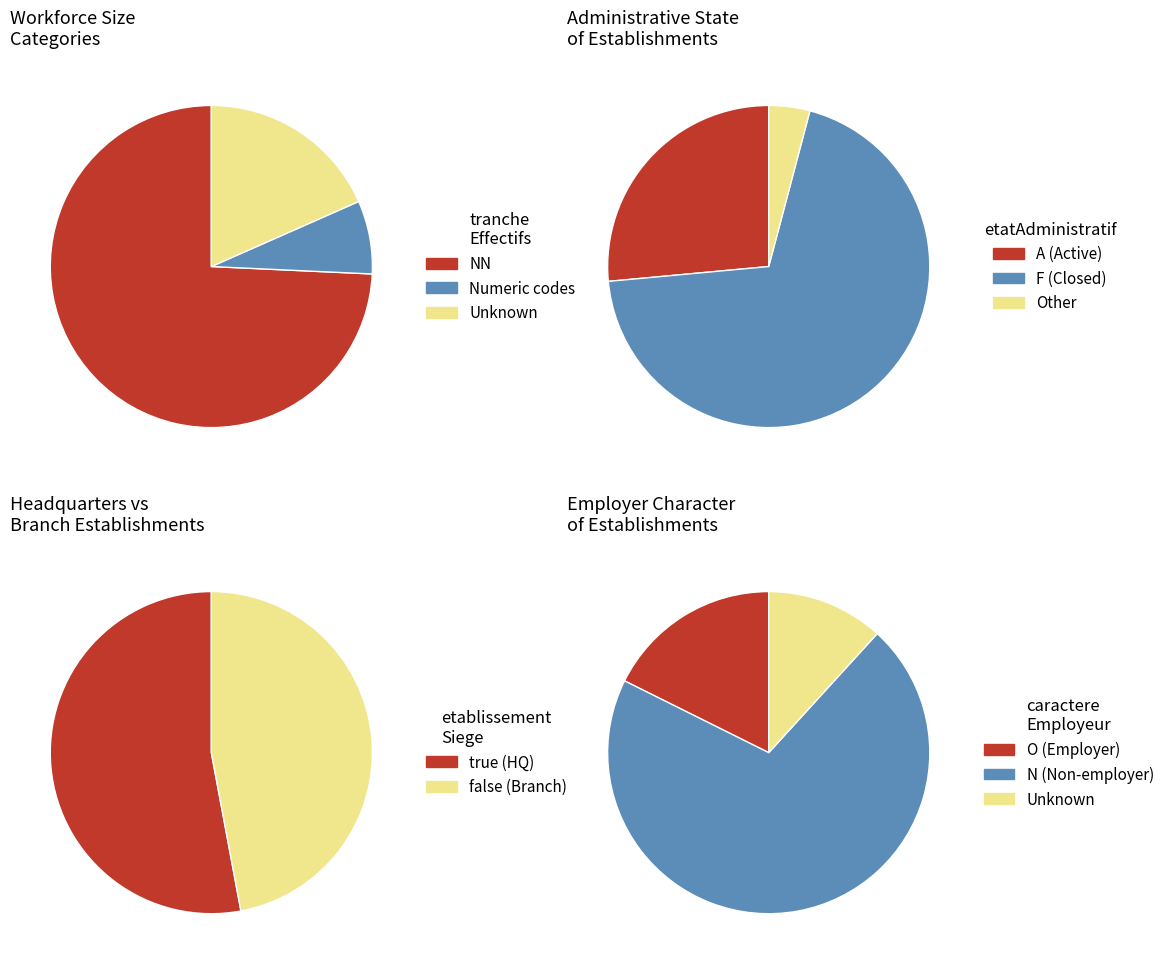

Which slice represents more than half of the pie?

NN